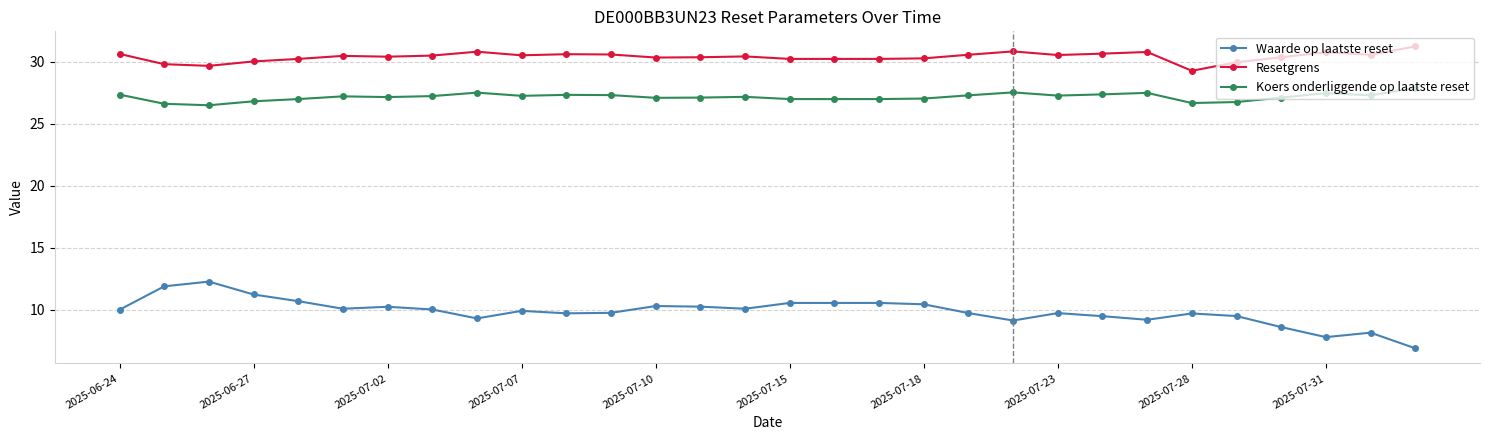

What is the minimum value shown in the chart?

6.9